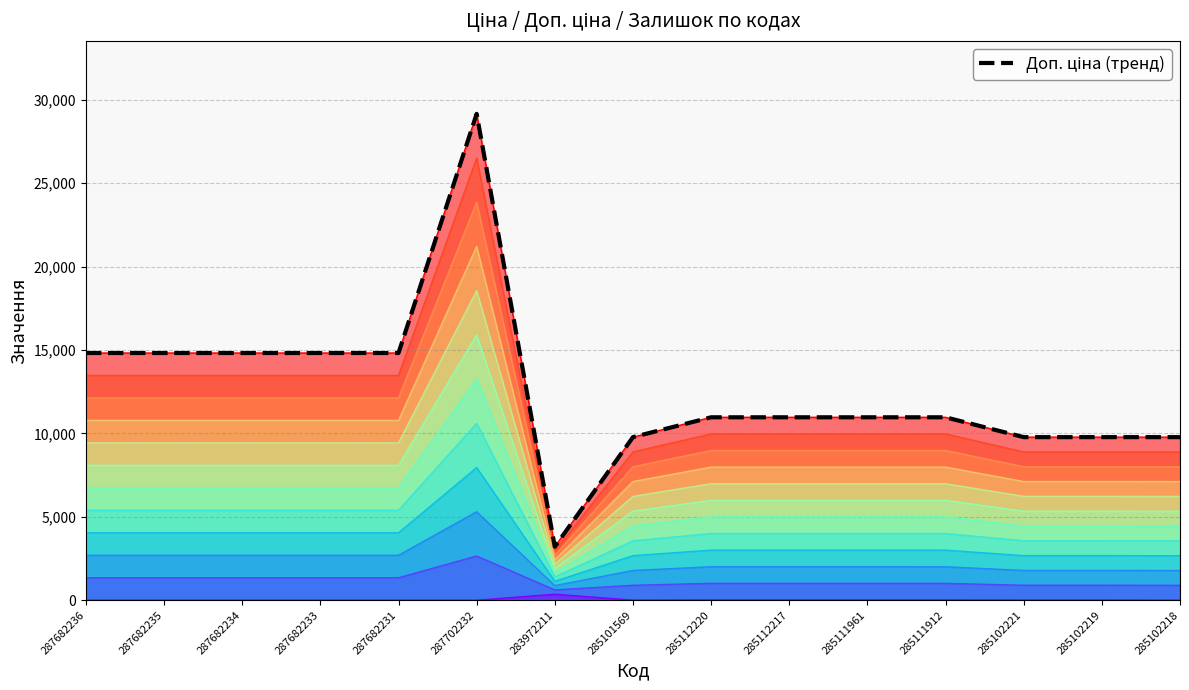

The chart shows a value of 14817.6 at 287682234. True or false?

True